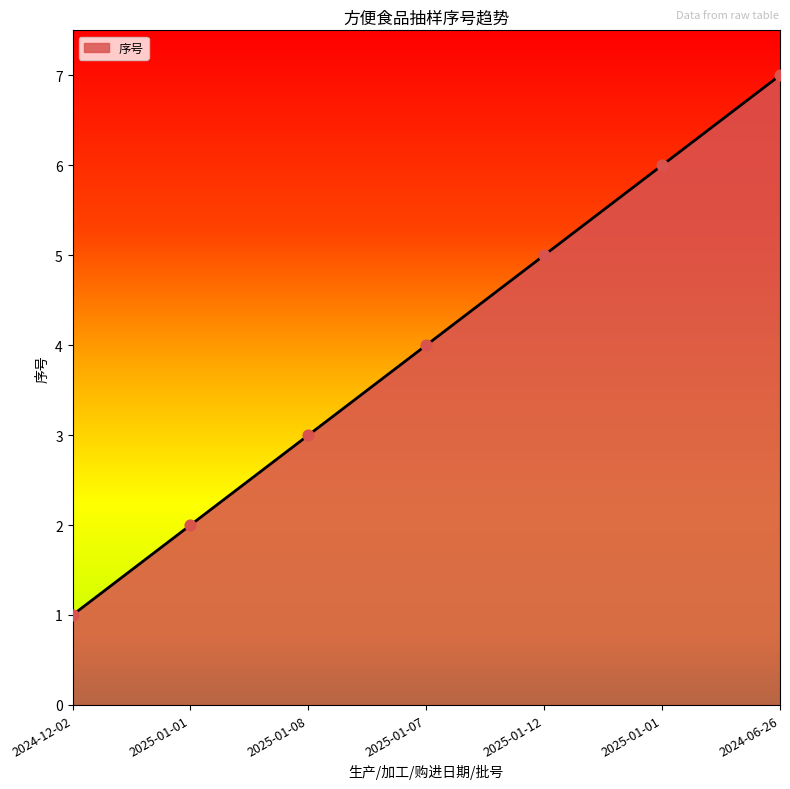

Approximately how many times larger is the value at 2024-12-02 compared to 2024-06-26?

0.1